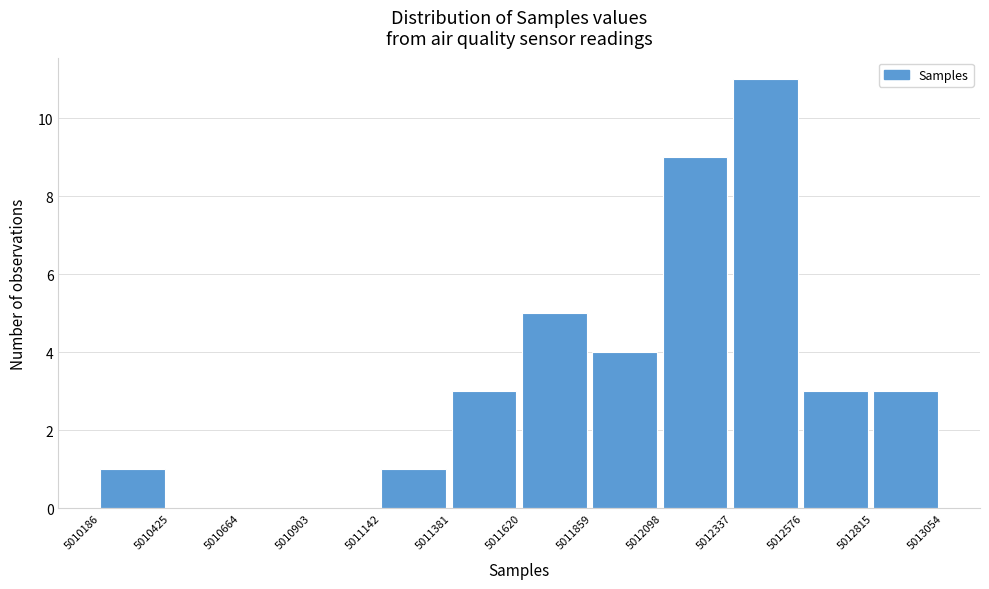

Reading left to right, list every bar in this chart as the range it spans on the x-axis followed by its height. The values are not printed on the chart, so give them approximately, as read against the axis.

5010186 to 5010425: 1
5010425 to 5010664: 0
5010664 to 5010903: 0
5010903 to 5011142: 0
5011142 to 5011381: 1
5011381 to 5011620: 3
5011620 to 5011859: 5
5011859 to 5012098: 4
5012098 to 5012337: 9
5012337 to 5012576: 11
5012576 to 5012815: 3
5012815 to 5013054: 3